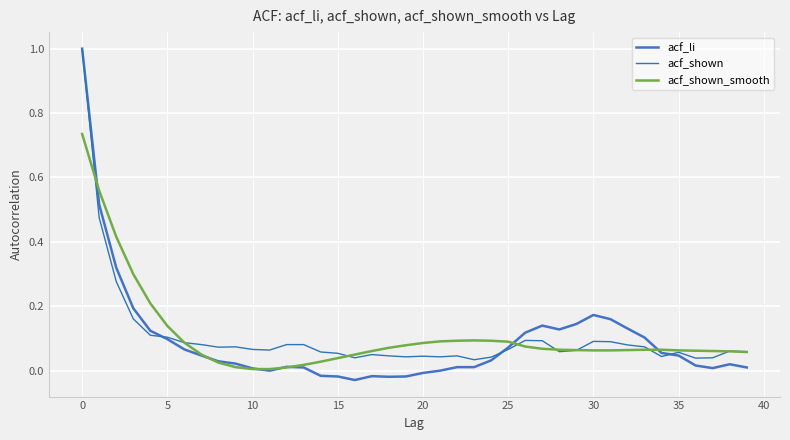

Where is the first local maximum for acf_li?

12